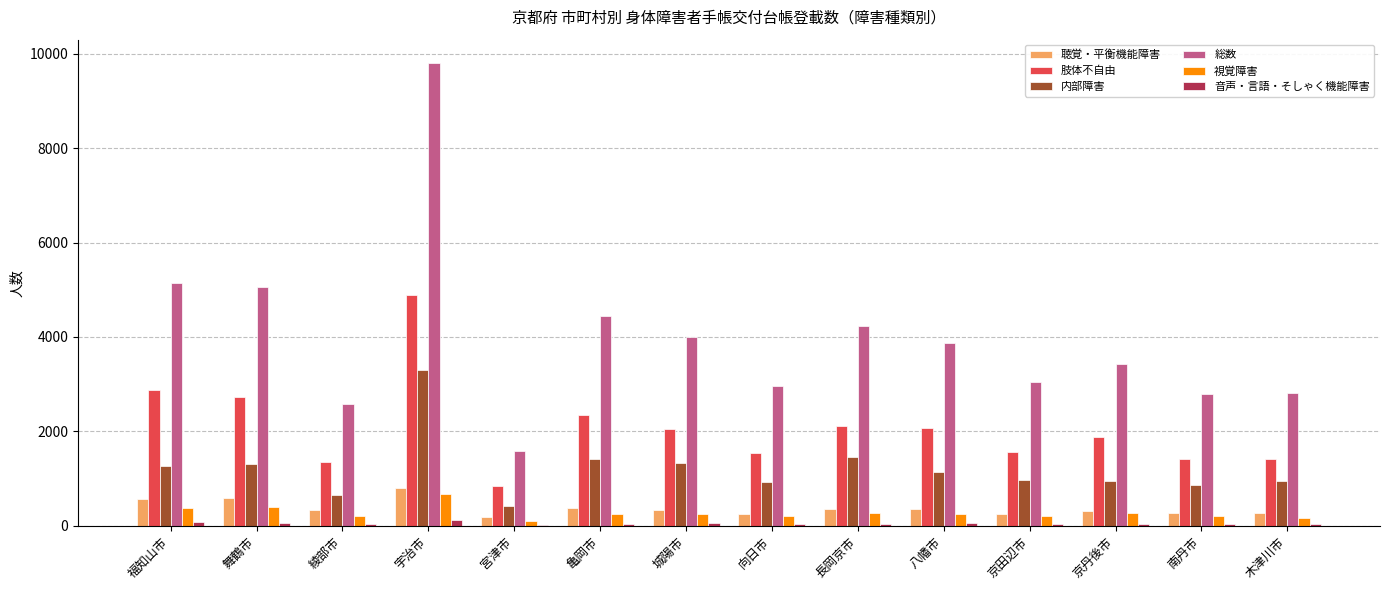

Which series has the largest total across all categories?

総数